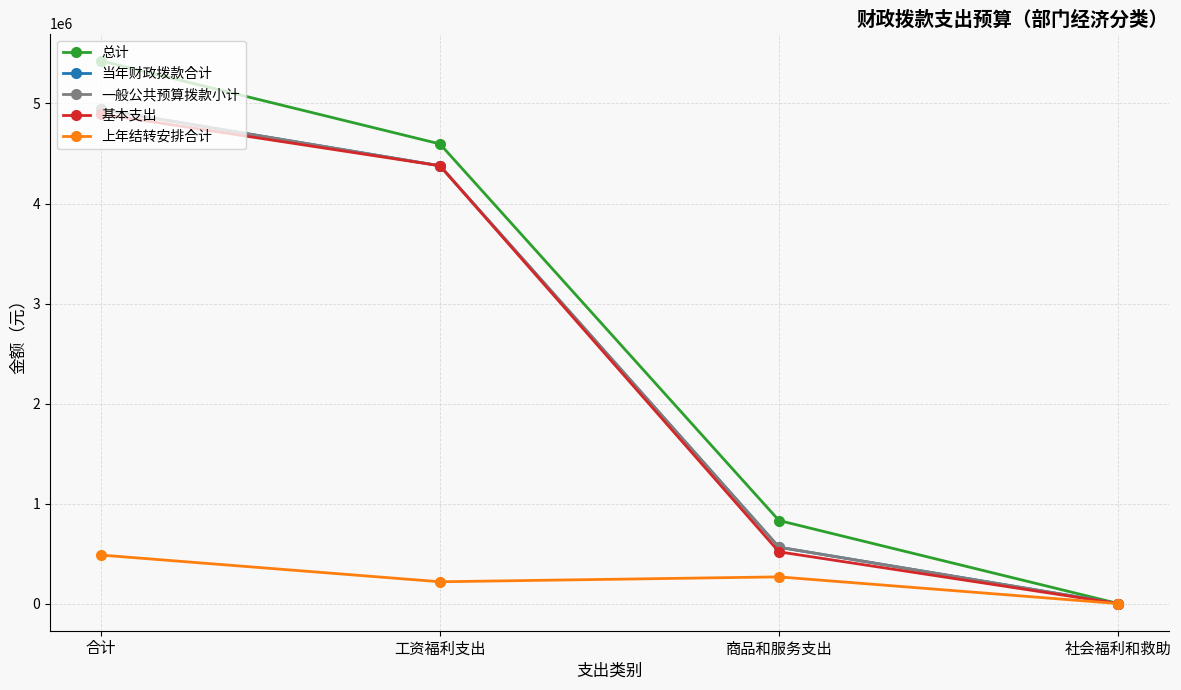

Which series changed the most between 工资福利支出 and 商品和服务支出?

基本支出